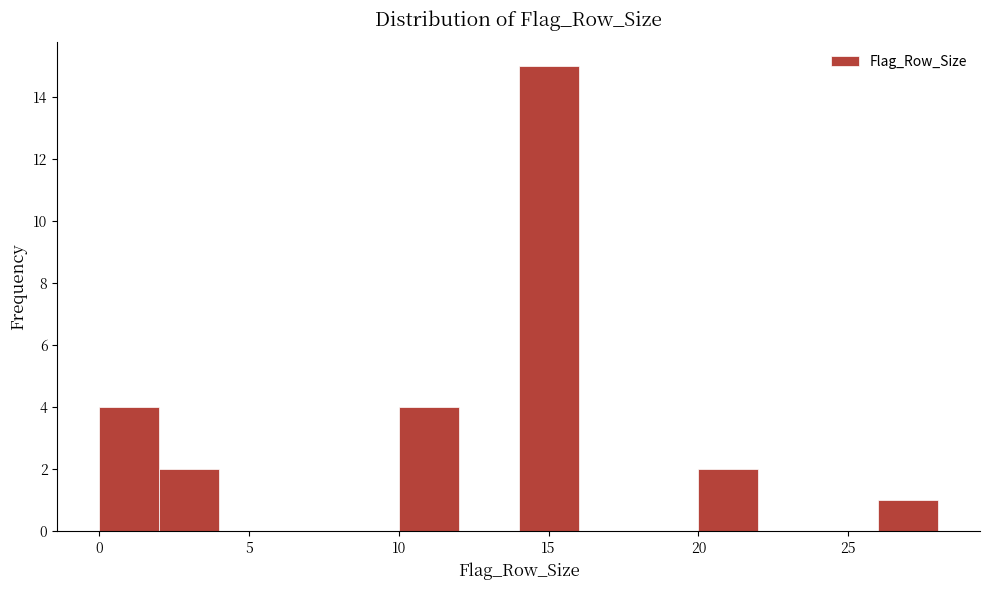

What is the height of the bar covering 10 to 12 on the x-axis? The values are not printed on the chart, so give them approximately, as read against the axis.

4